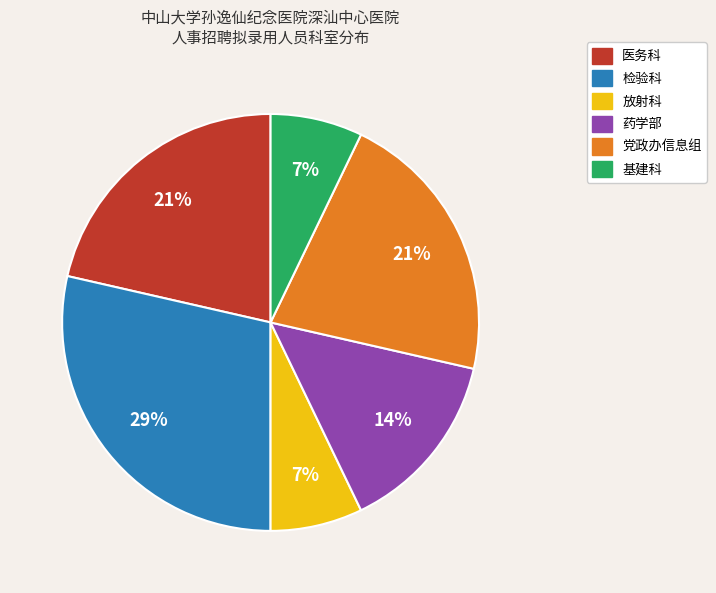

Combined, do 基建科 and 党政办信息组 account for over 50%?

No